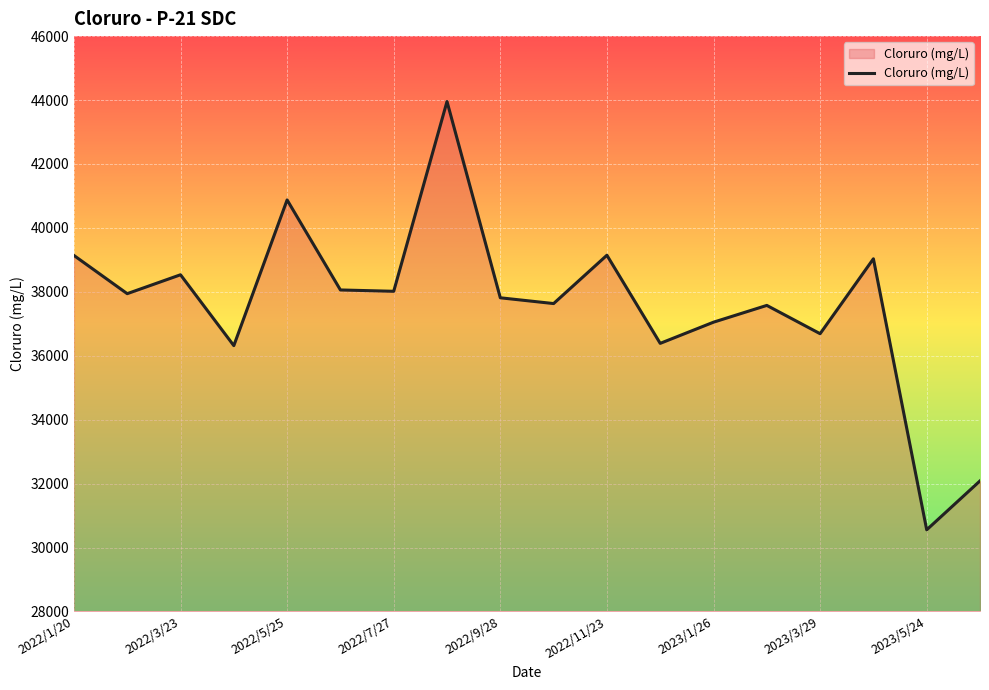

What is the difference between the maximum and minimum values?

13399.5